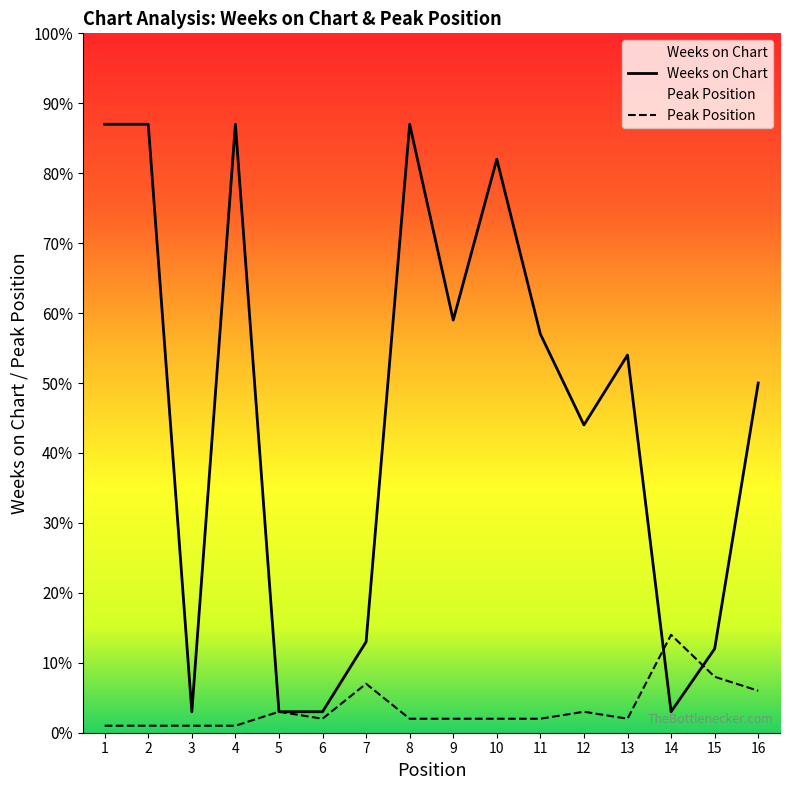

What is the approximate value of Weeks on Chart at 11, to the nearest 5?

55